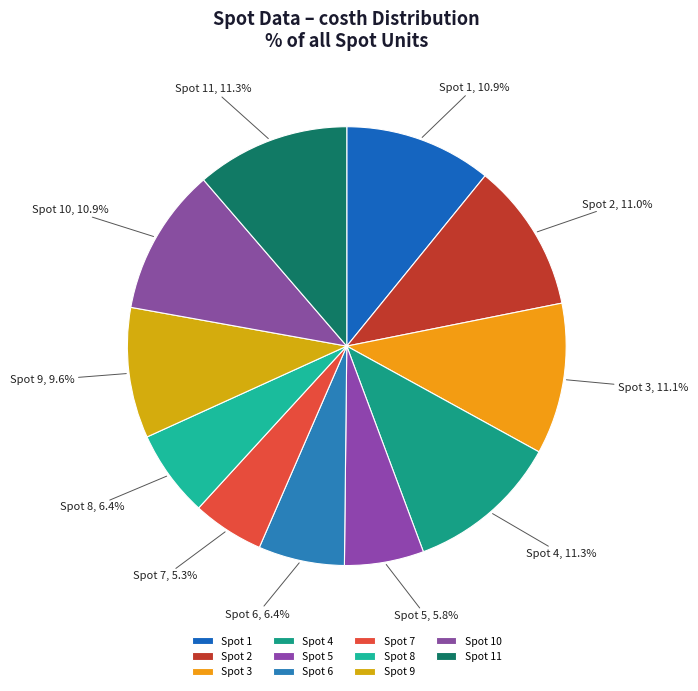

Count the number of slices in the pie.

11